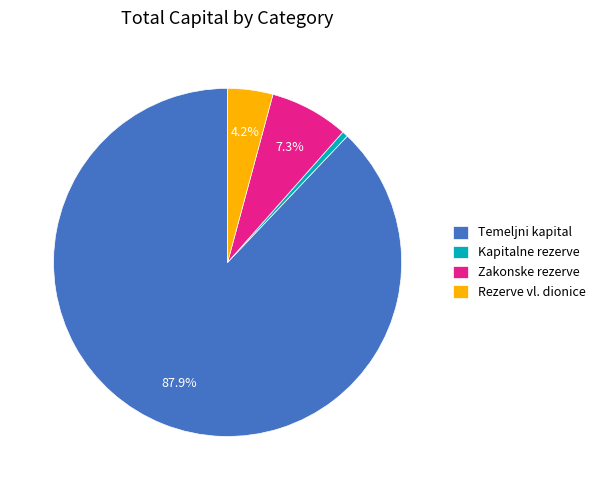

Which category has the biggest portion of the pie?

Temeljni kapital